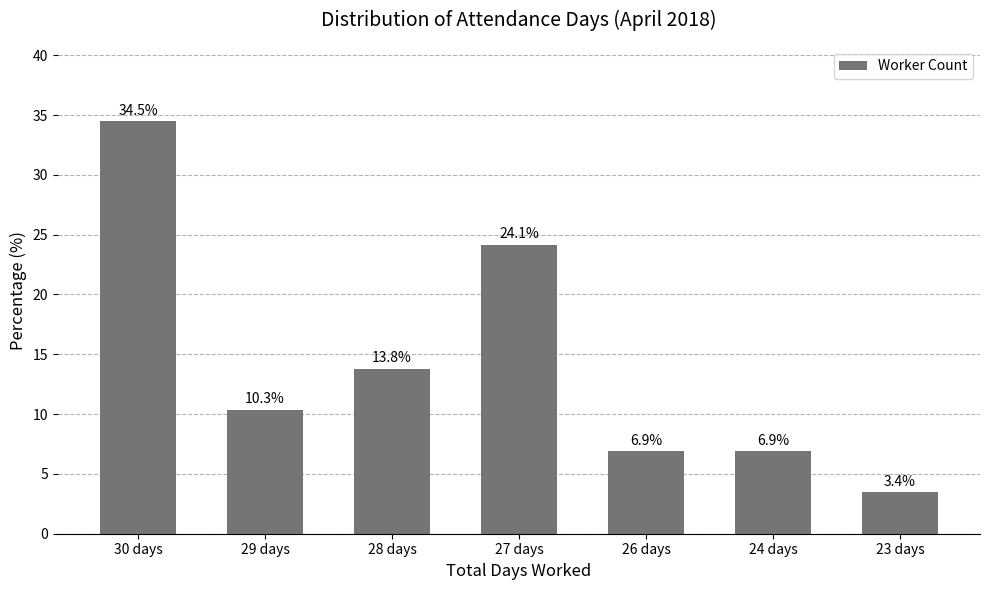

Reading left to right, list all the values displayed in this chart.

30 days=34.5	29 days=10.3	28 days=13.8	27 days=24.1	26 days=6.9	24 days=6.9	23 days=3.4